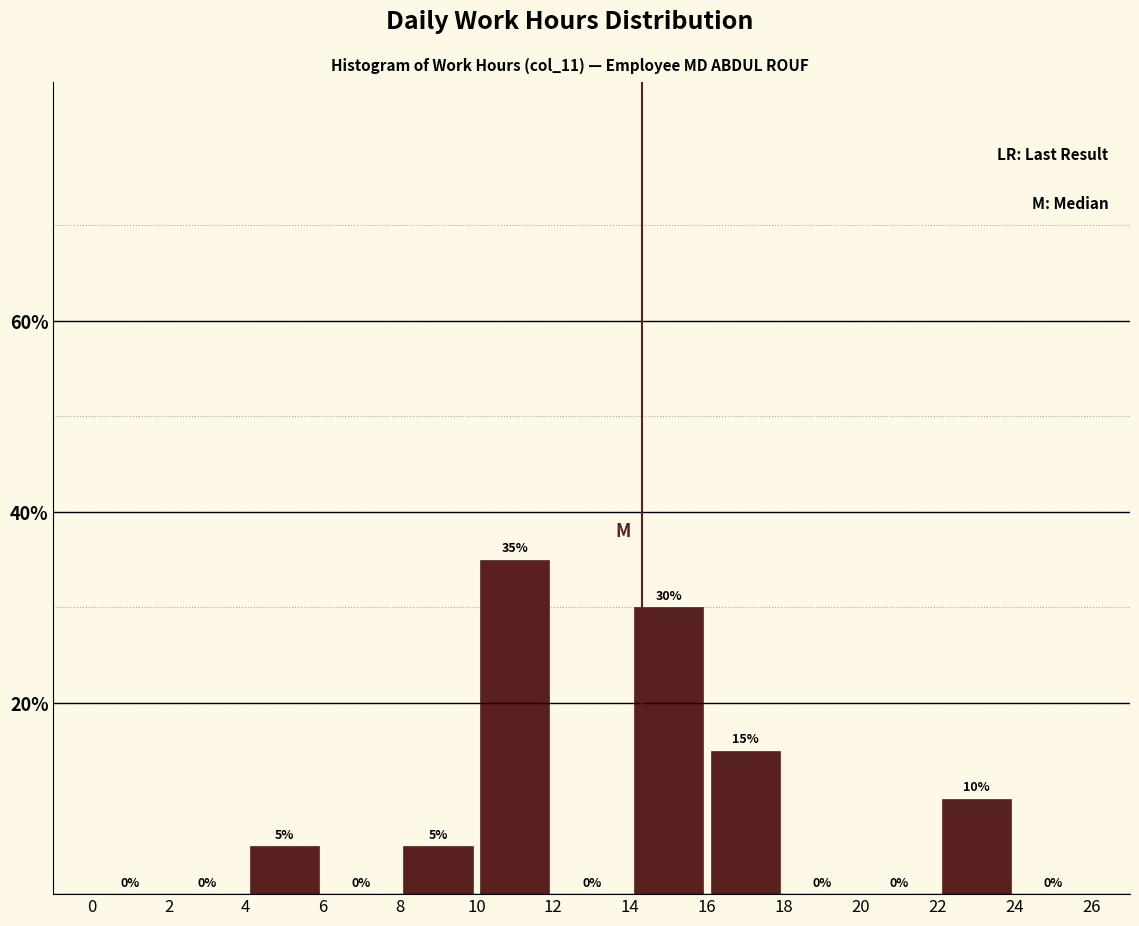

Reading left to right, transcribe this chart: for each bar, give the range it covers on the x-axis and its height.

0 to 2: 0
2 to 4: 0
4 to 6: 5
6 to 8: 0
8 to 10: 5
10 to 12: 35
12 to 14: 0
14 to 16: 30
16 to 18: 15
18 to 20: 0
20 to 22: 0
22 to 24: 10
24 to 26: 0